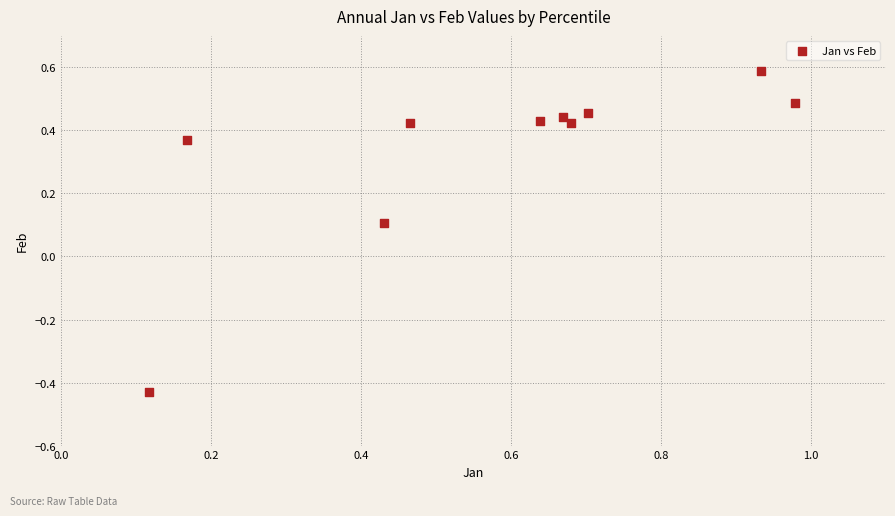

What is the average X value?

0.6